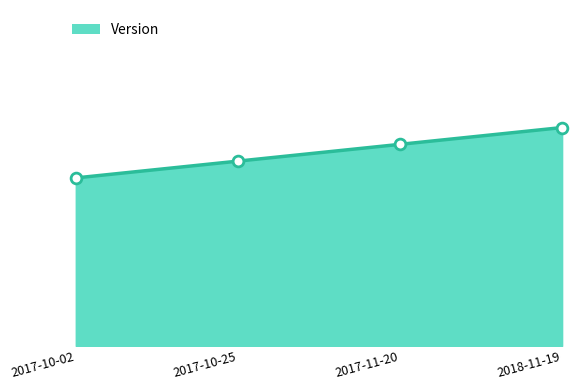

What is the change in value from 2017-10-25 to 2017-11-20?

+0.1